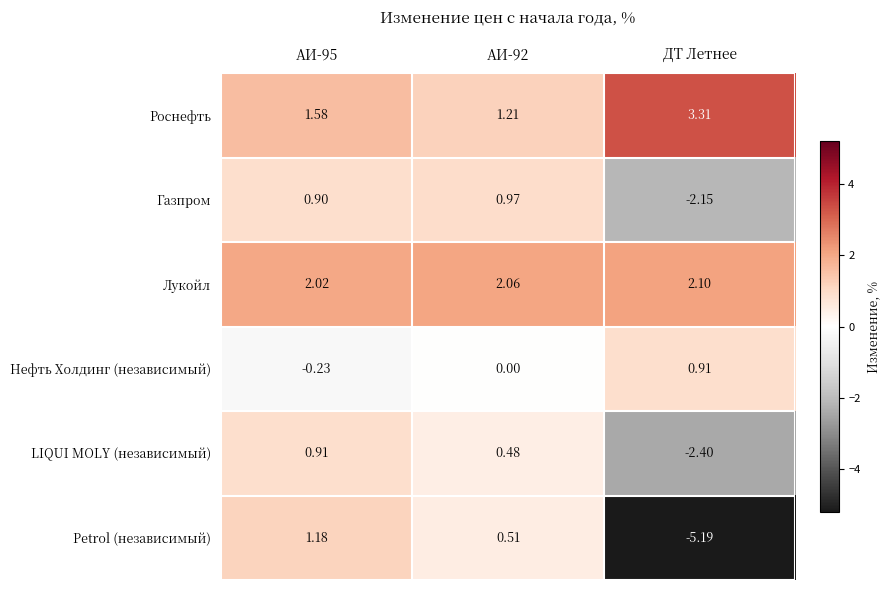

Is the value of LIQUI MOLY (независимый) at АИ-95 greater than the value of Лукойл at АИ-92?

No